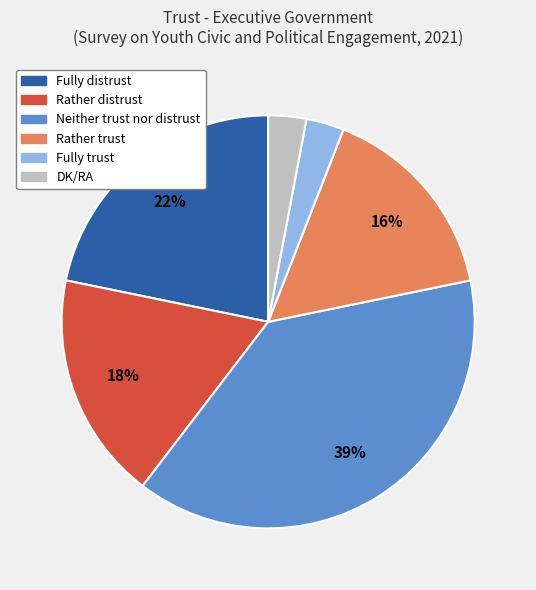

Does any single category account for the majority?

No